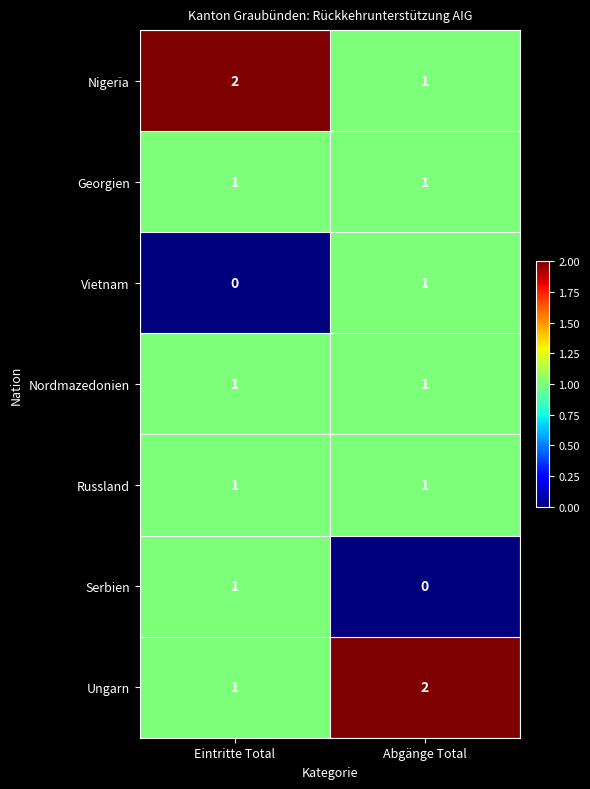

What is the sum of the Nigeria values at Eintritte Total and Abgänge Total?

3